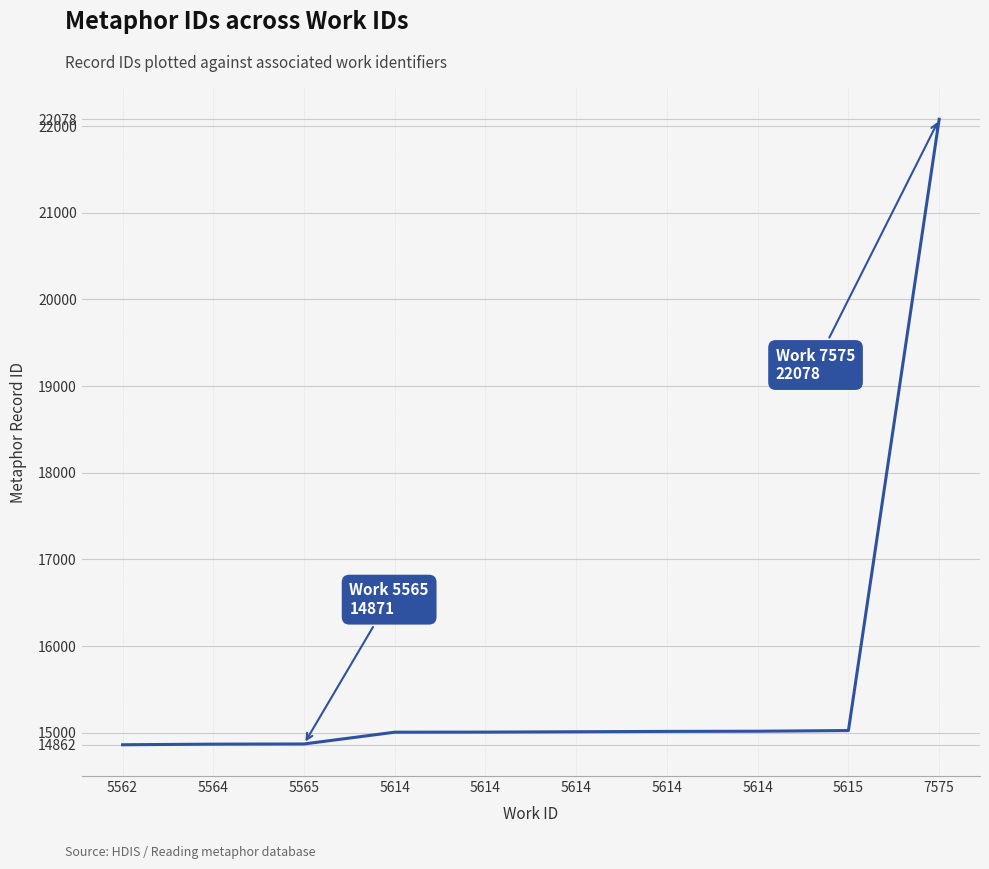

Between 5564 and 5614, which is larger?

5614